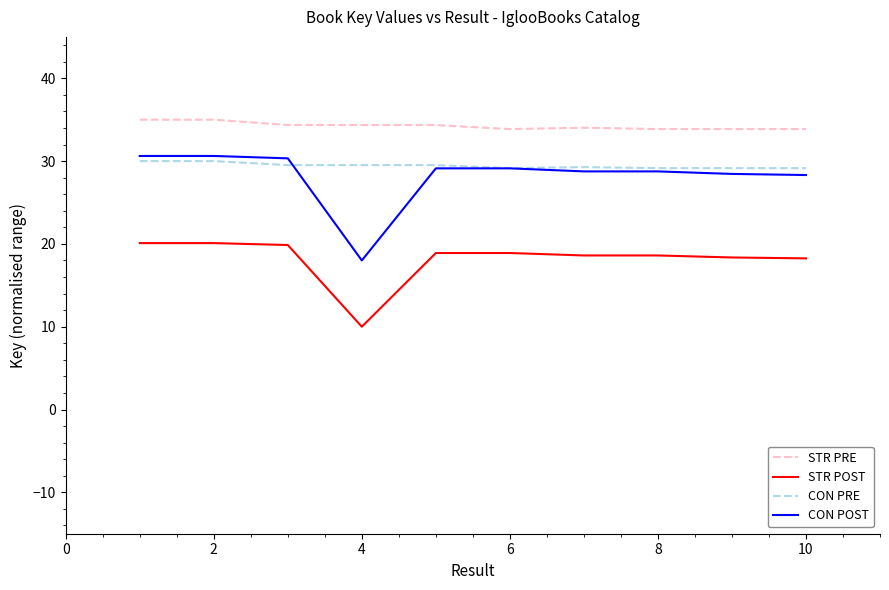

Which series has the widest spread of values?

CON POST